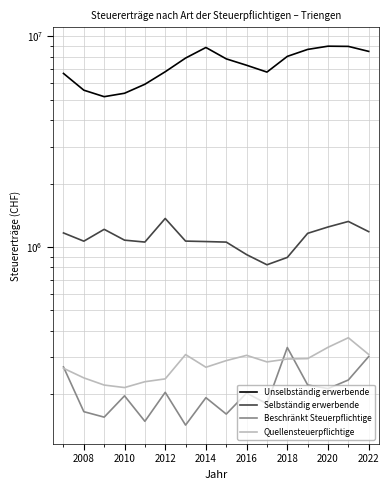

What is the difference between the second highest and second lowest values in the Beschränkt Steuerpflichtige series?

153064